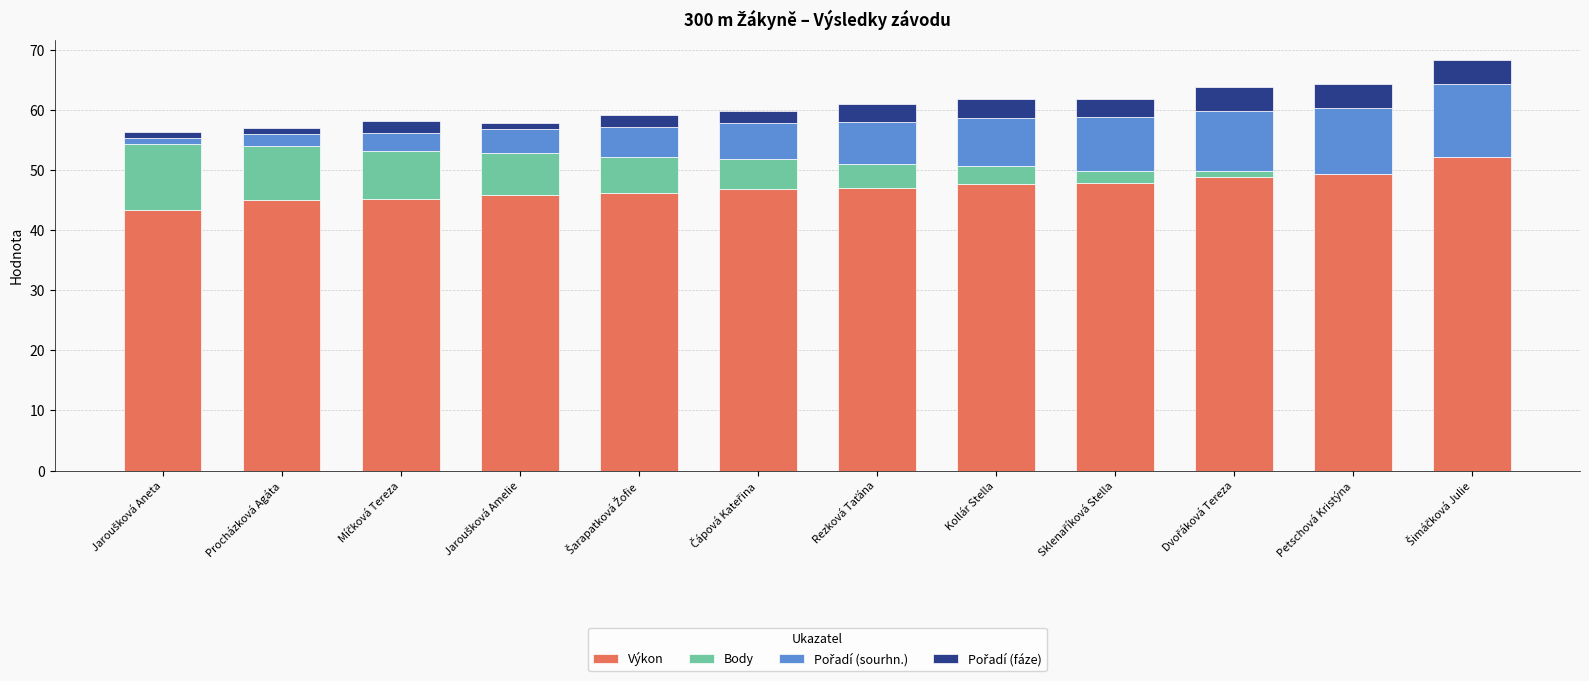

What is the sum of the Pořadí (fáze) values at Šimáčková Julie and Šarapatková Žofie?

6.0